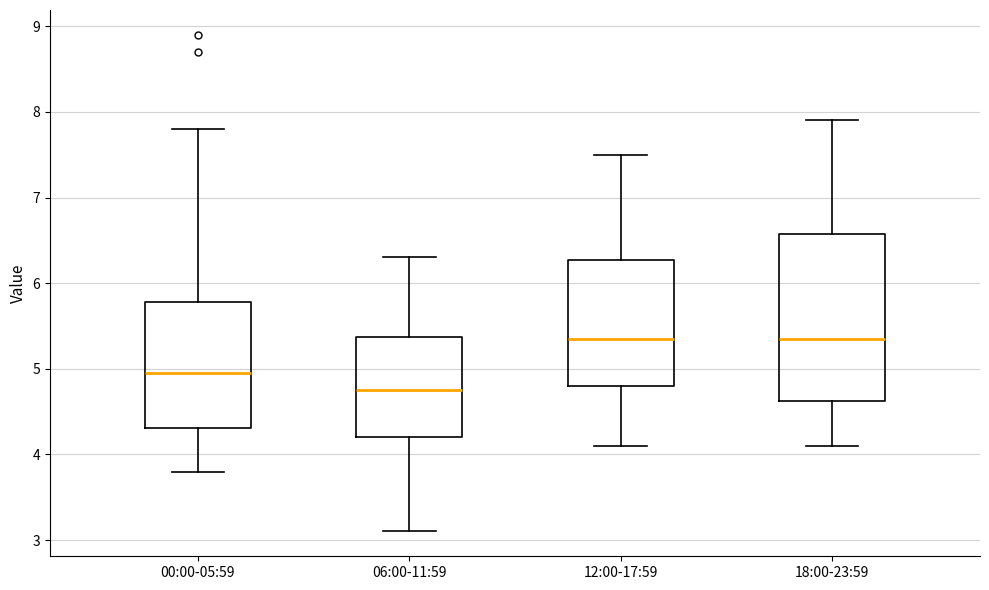

Which box's median line is the lowest?

06:00-11:59